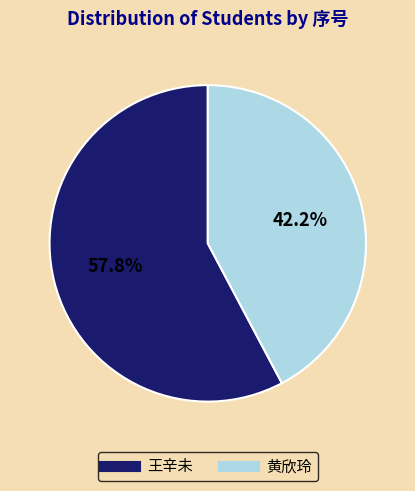

Is there any slice that represents more than half of the pie?

Yes